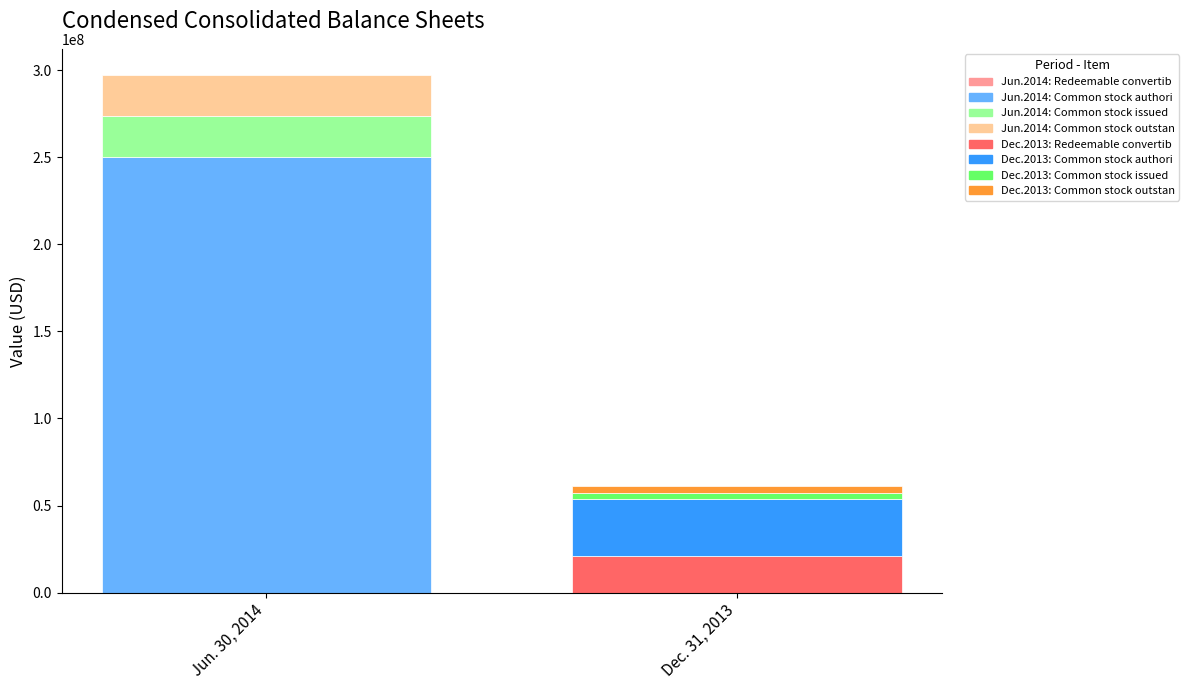

Reading left to right, what are all the values shown in this chart?

Jun. 30, 2014: 0	250000000	23683461	23683461
Dec. 31, 2013: 20956000	32867000	3588234	3588234